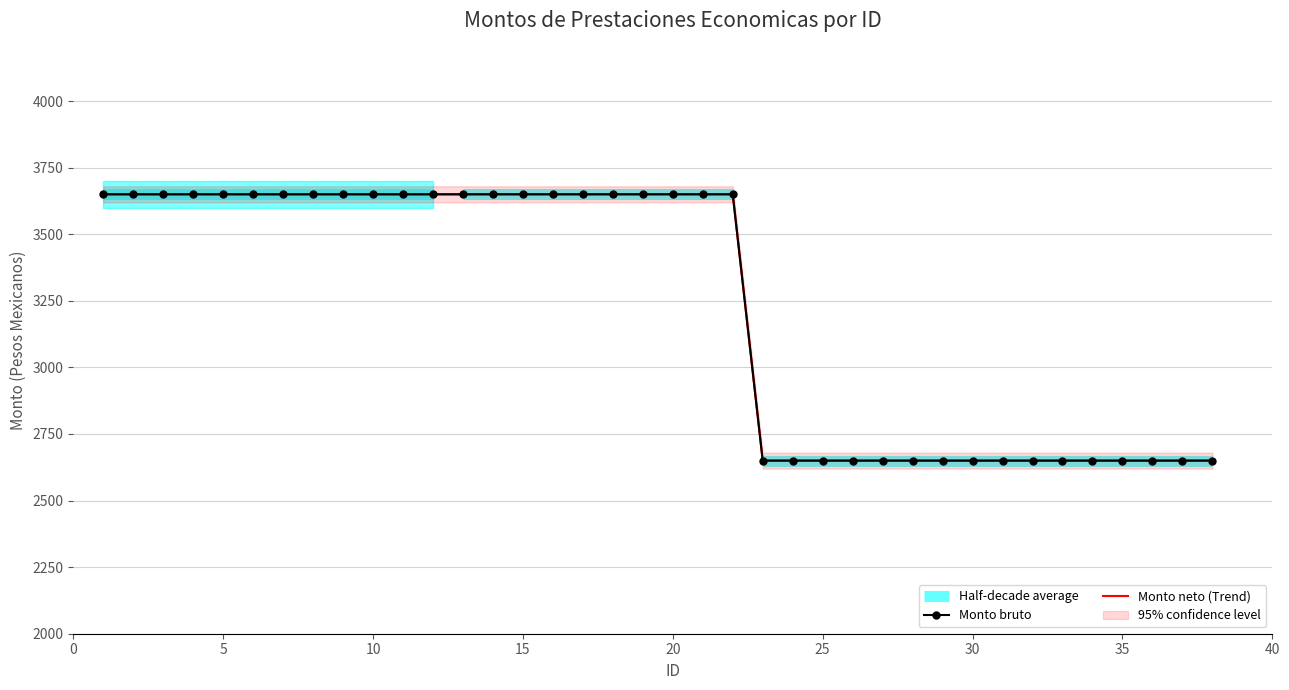

Rank the series by their maximum value, from lowest to highest.

Monto bruto, Monto neto